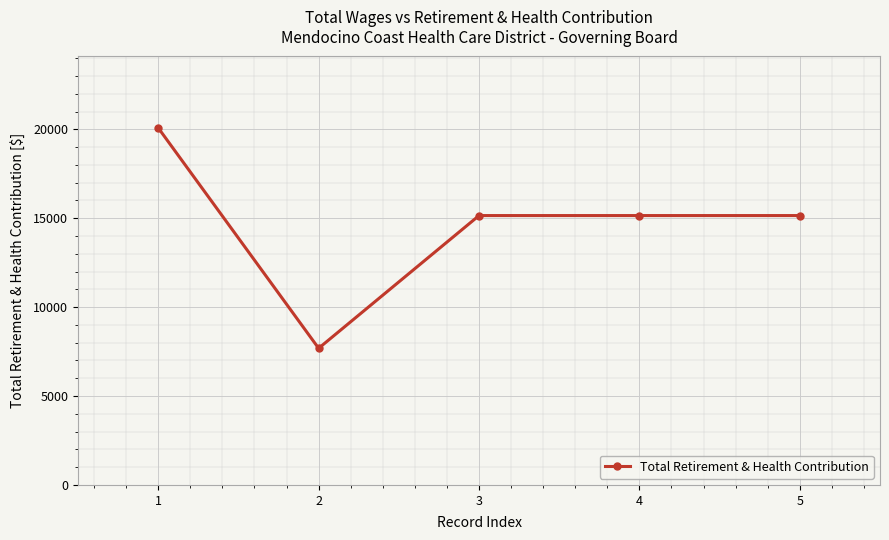

The chart shows a value of 13124 at 1. True or false?

False